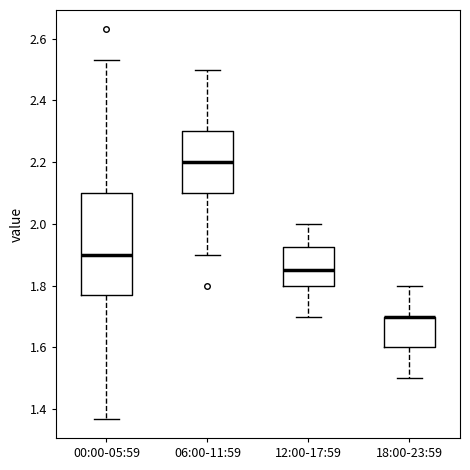

Where is the upper edge of the box for 00:00-05:59 on the y-axis? The values are not printed on the chart, so give them approximately, as read against the axis.

2.10